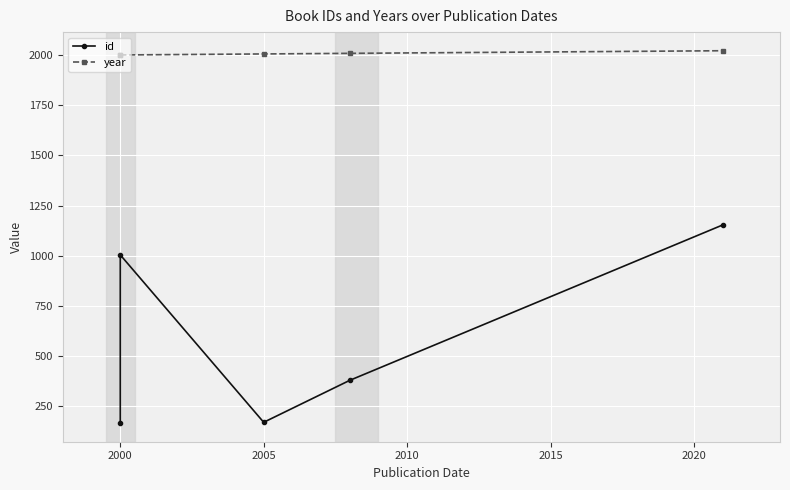

How many data points in id are less than 379?

2